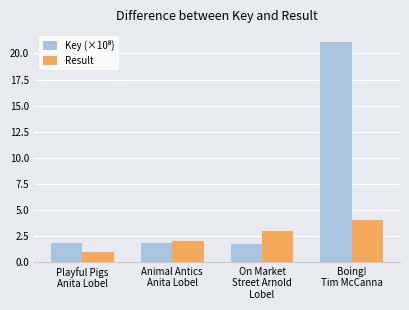

What is the difference between the maximum and minimum values in the Result series?

3.0